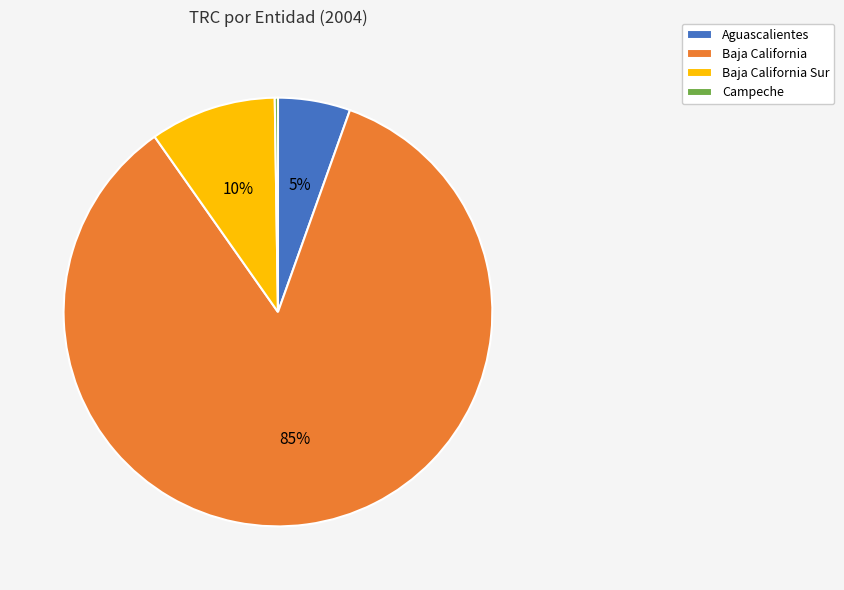

Which slice is the largest?

Baja California